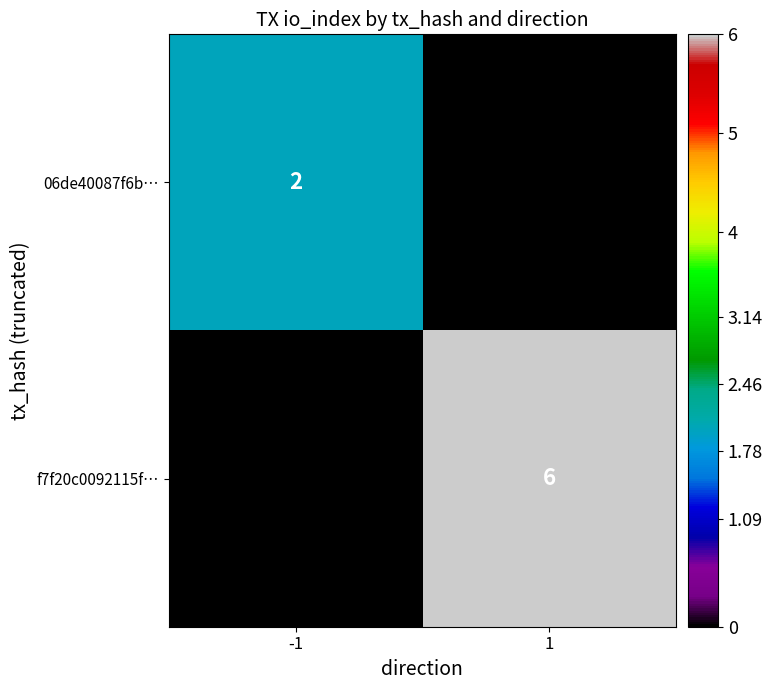

The f7f20c0092115f… series shows 6 at 1. True or false?

True